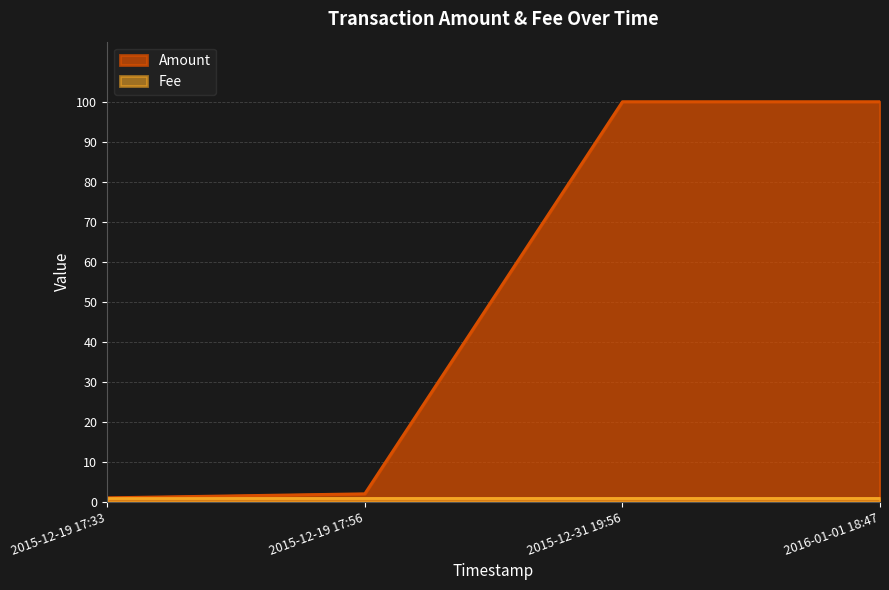

What is the sum of all values?

203